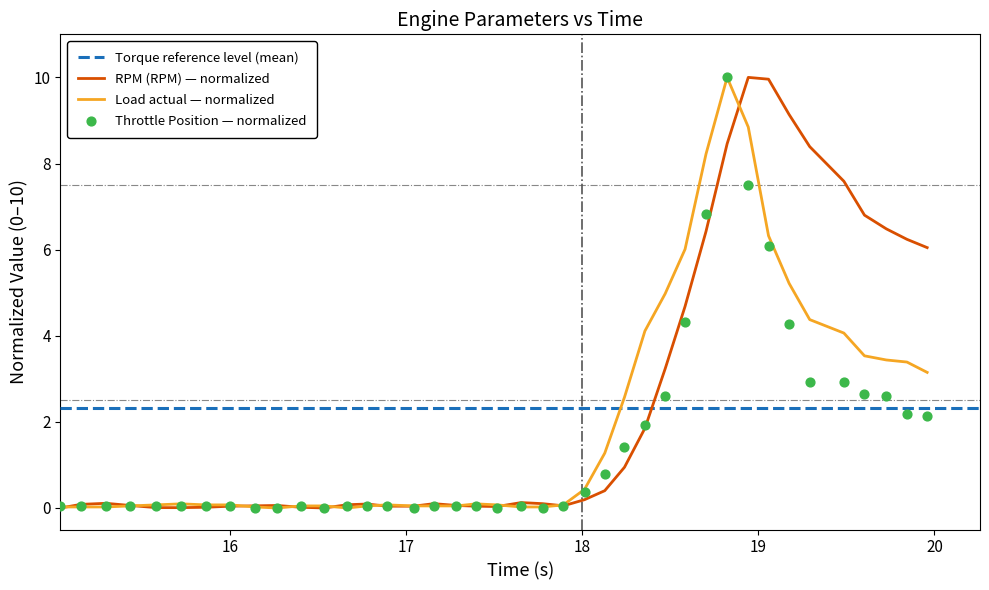

What is the maximum value for RPM (RPM) — normalized?

10.0